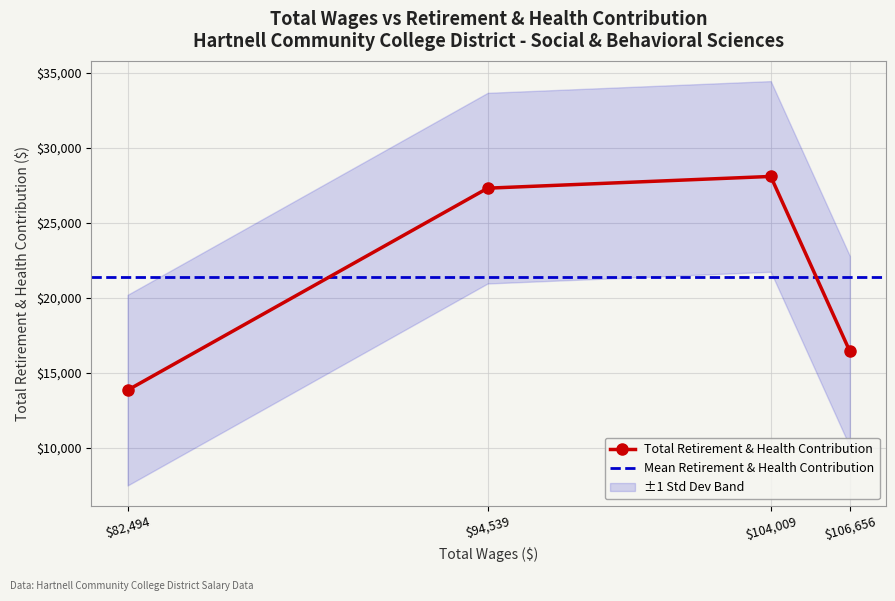

Where is the first local maximum?

104009.0